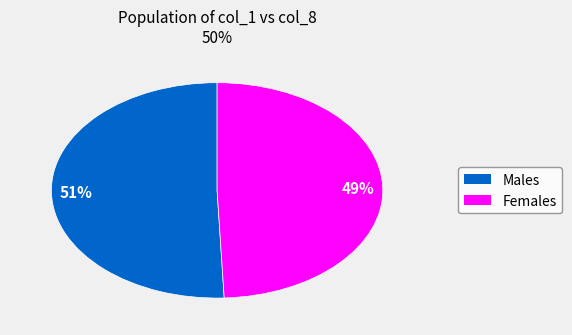

Is there any slice that represents more than half of the pie?

Yes